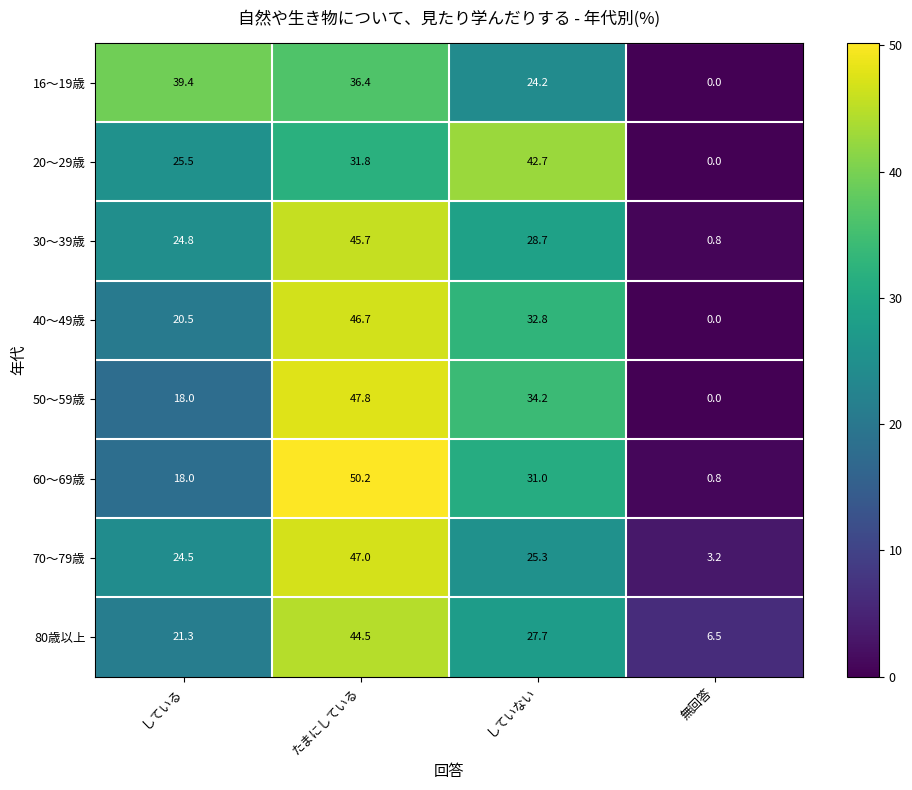

Where is 20～29歳 nearest to the value 21?

している